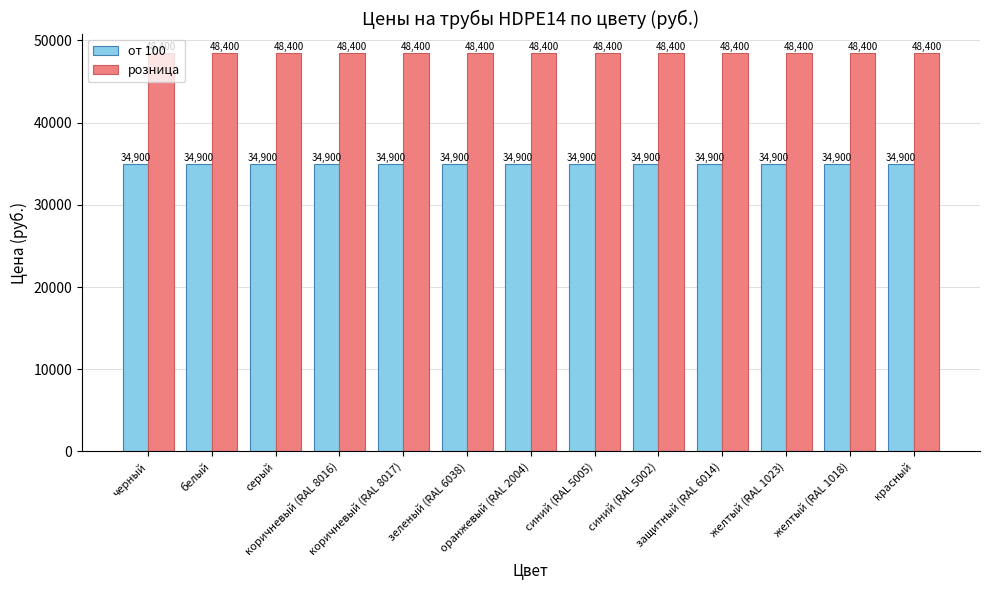

What position from the left is серый?

3